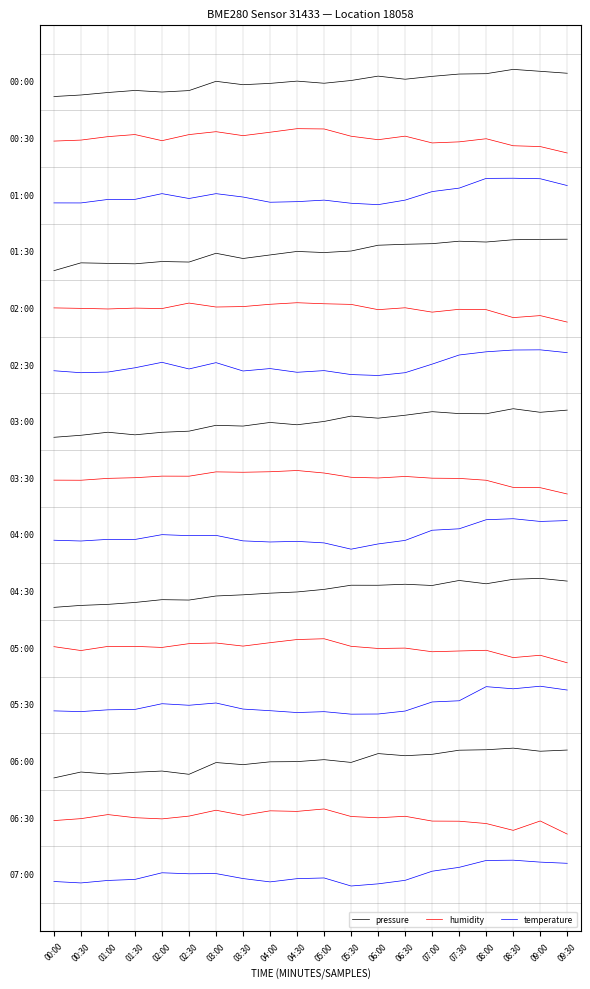

What is the maximum value for pressure?

19.9